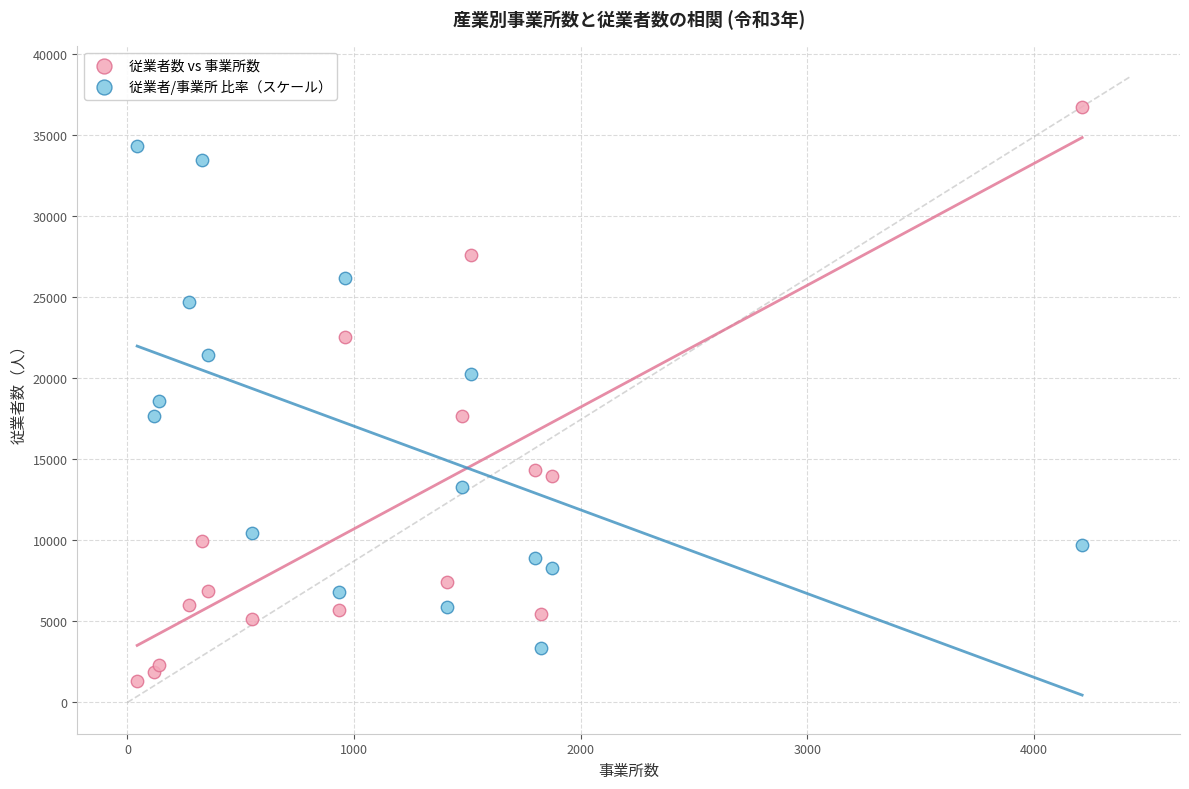

Which series has the widest spread of Y values?

従業者数 vs 事業所数